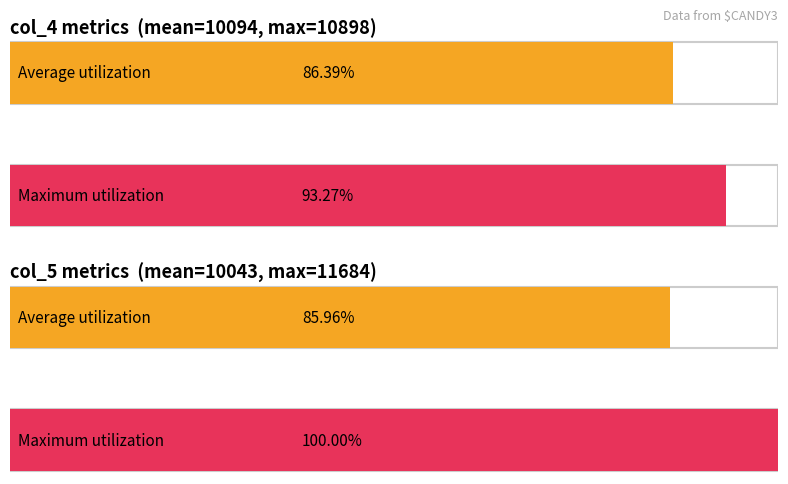

What is the average value of the col_5 series?

10043